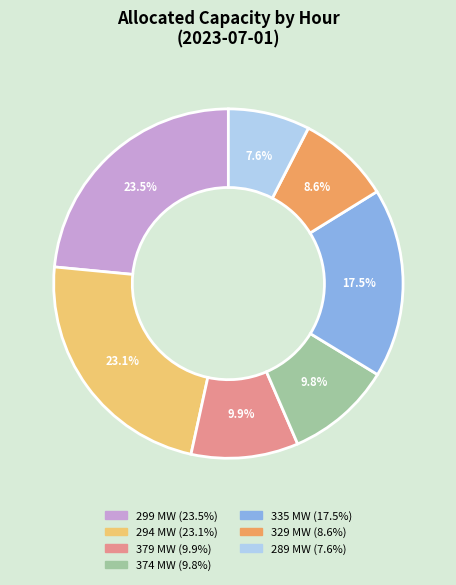

Is there any slice that represents more than half of the pie?

No